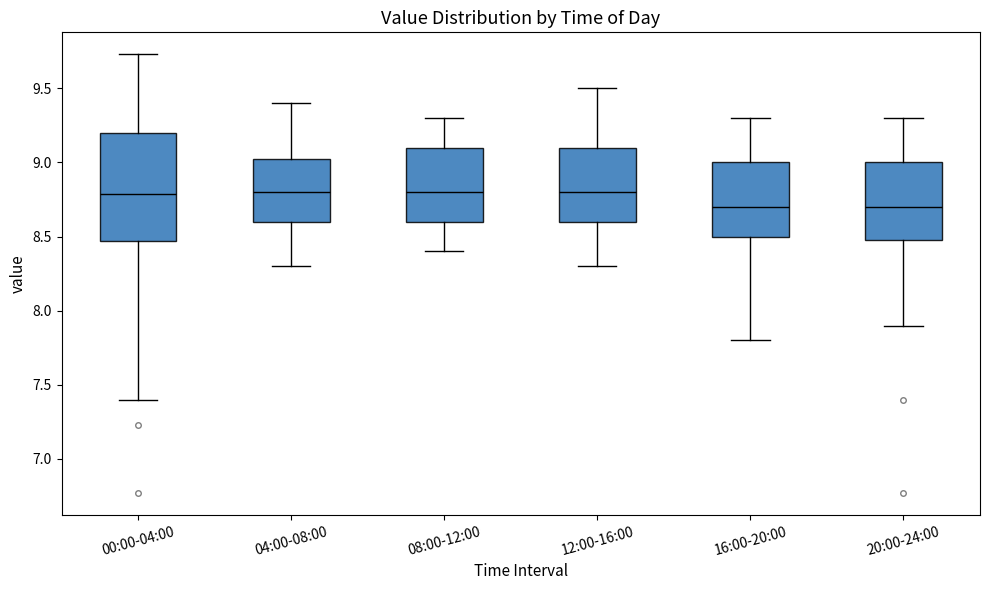

Which box is the tallest, from its lower edge to its upper edge?

00:00-04:00